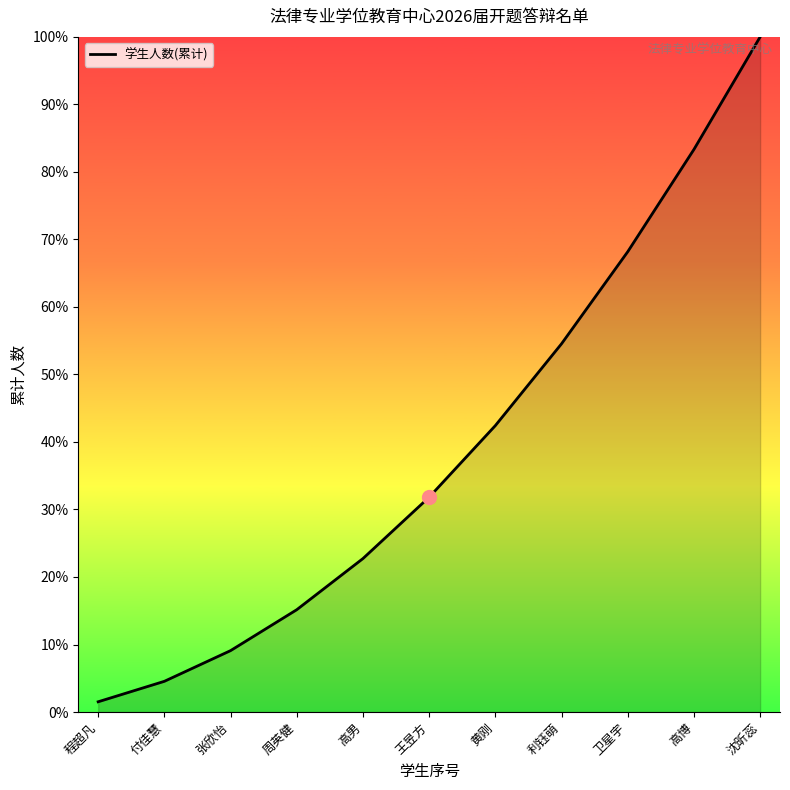

Where does the data first go above 31?

王昱方